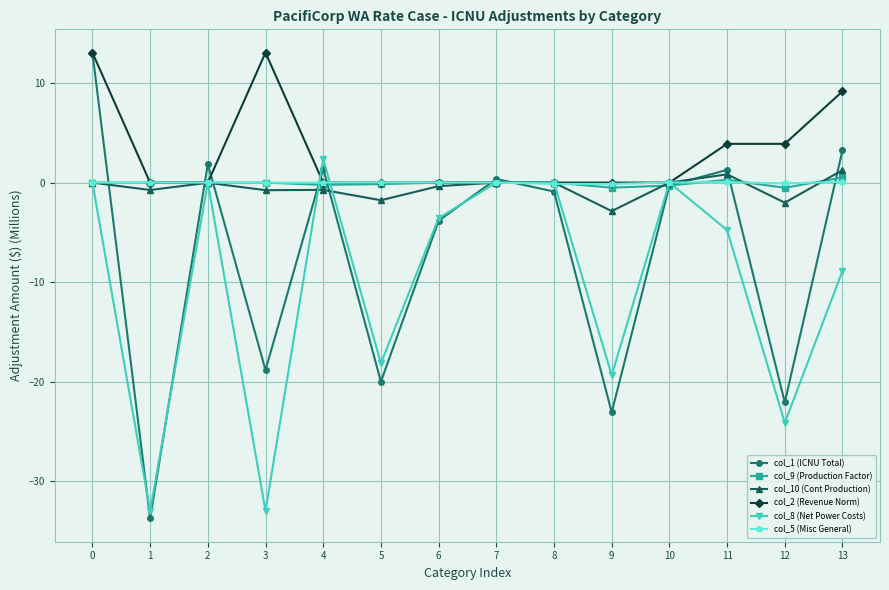

What is the maximum value shown in the chart?

13.1